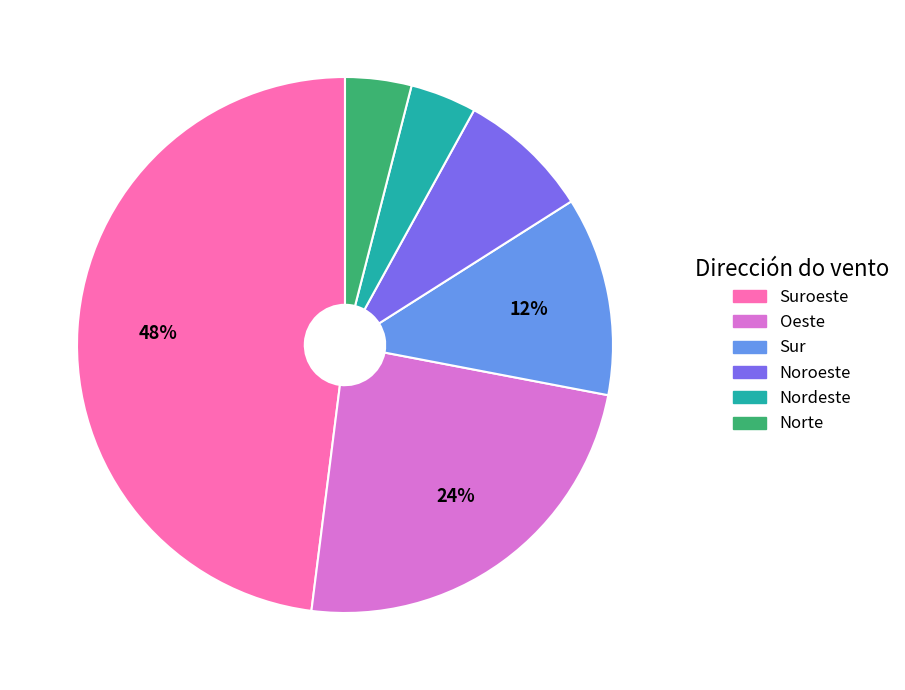

Is there a majority slice in this chart?

No